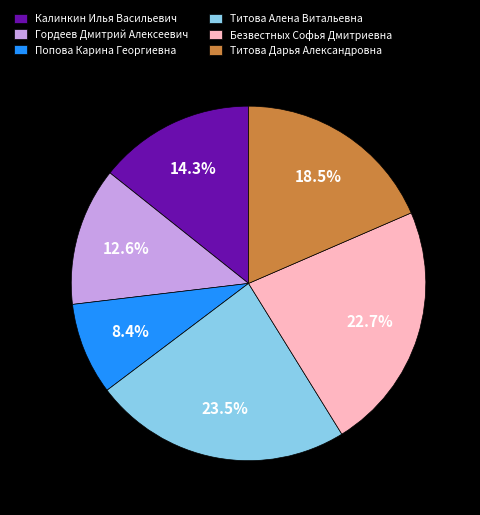

To the nearest percent, what is the difference between the Гордеев Дмитрий Алексеевич and Попова Карина Георгиевна slice percentages?

4%